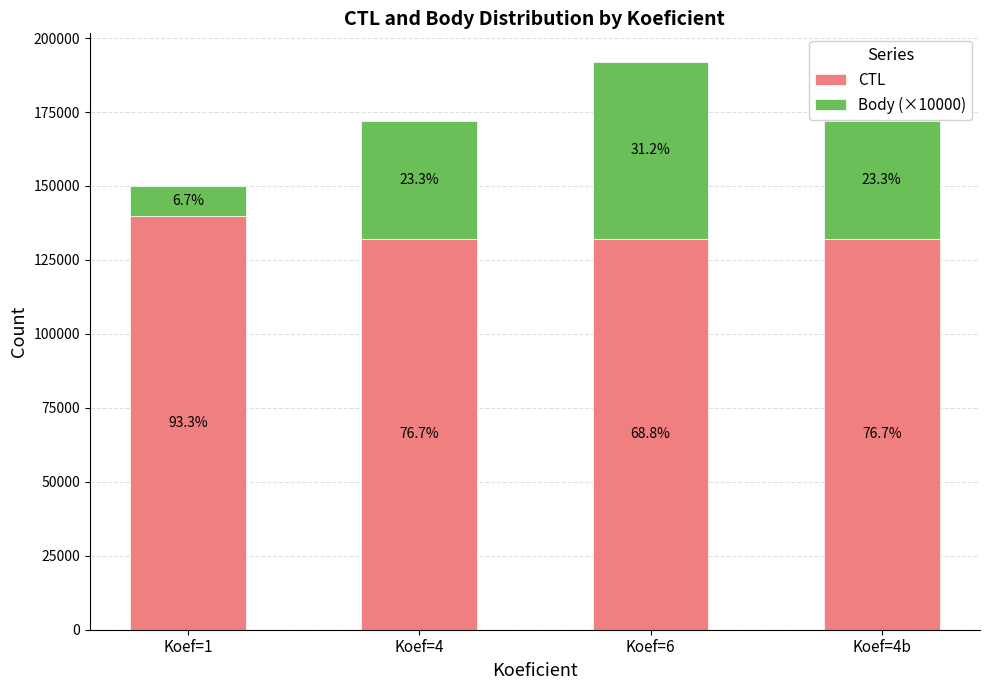

What are all the series names shown in the legend?

CTL, Body (×10000)